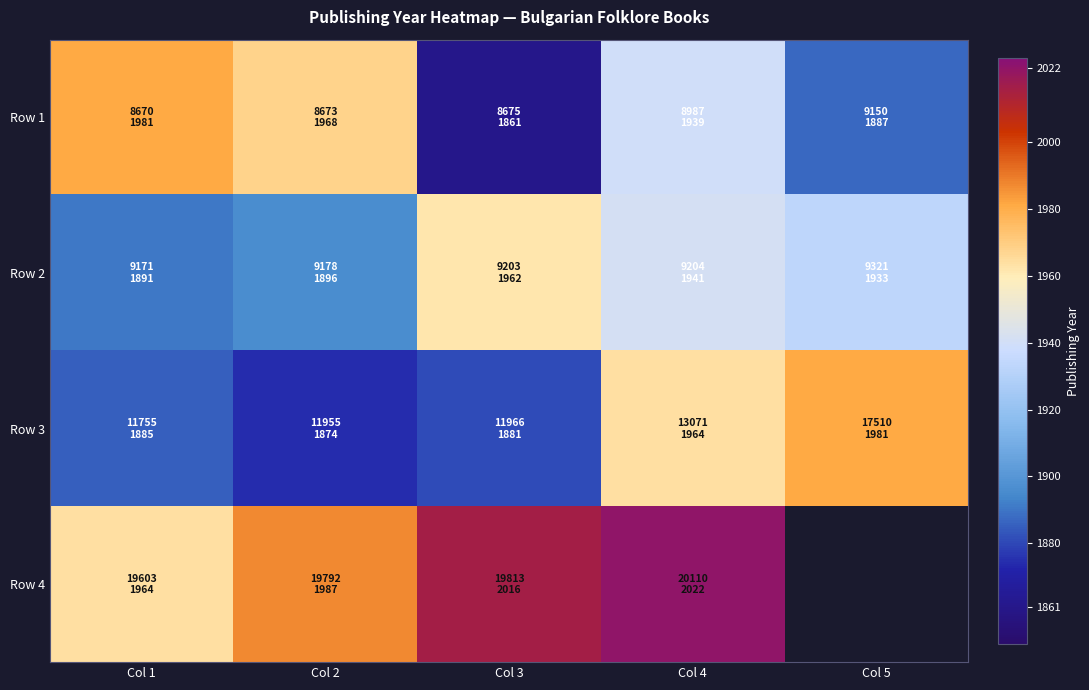

What is the difference between the Row 3 values at Col 1 and Col 4?

79.0